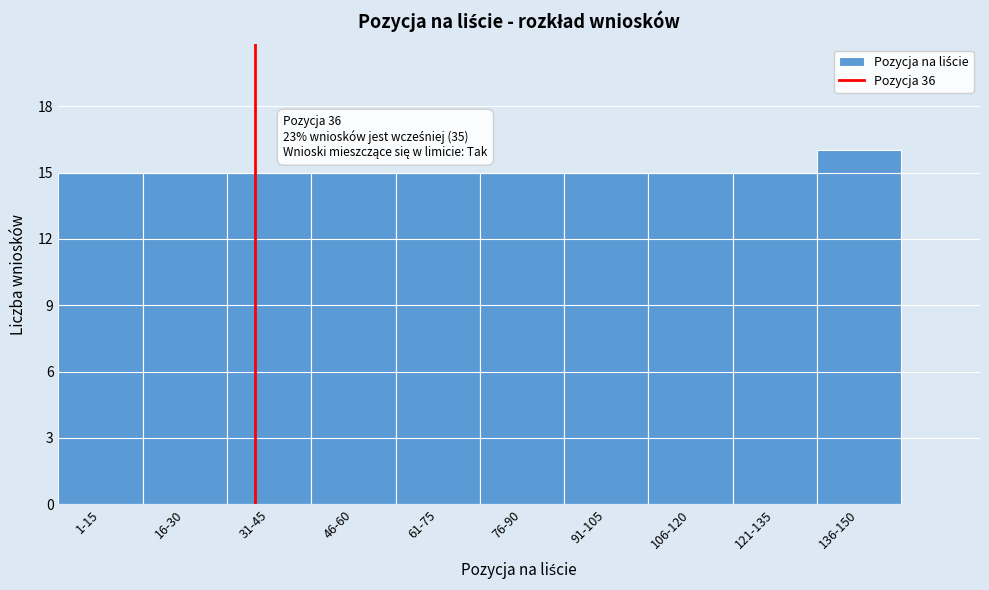

Reading left to right, extract all data points from this chart.

1-15=15	16-30=15	31-45=15	46-60=15	61-75=15	76-90=15	91-105=15	106-120=15	121-135=15	136-150=16